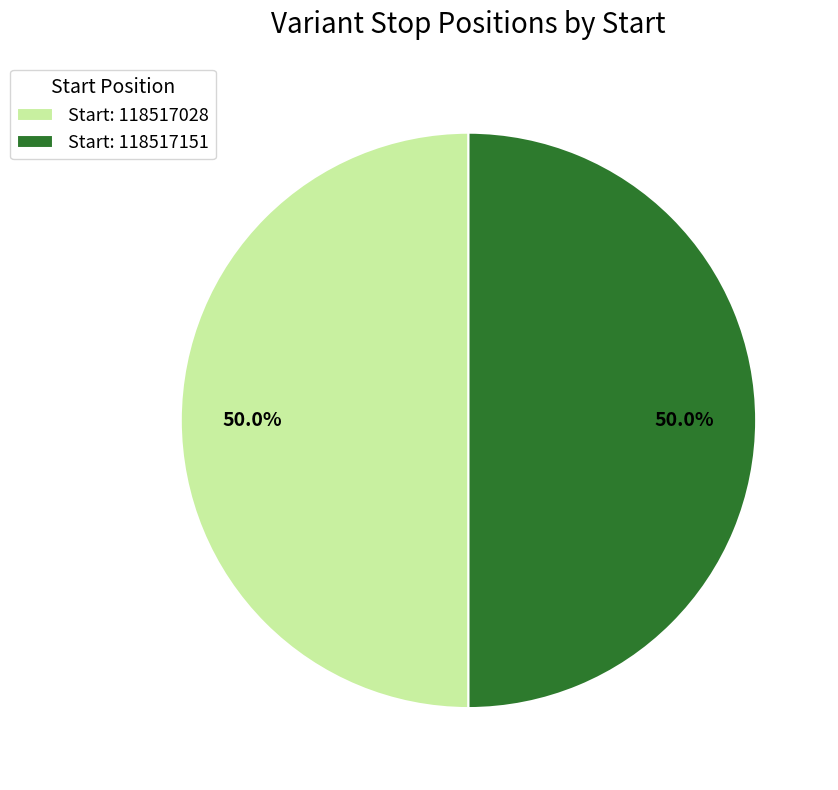

Approximately how many times larger is the value at Start: 118517151 compared to Start: 118517028?

1.0